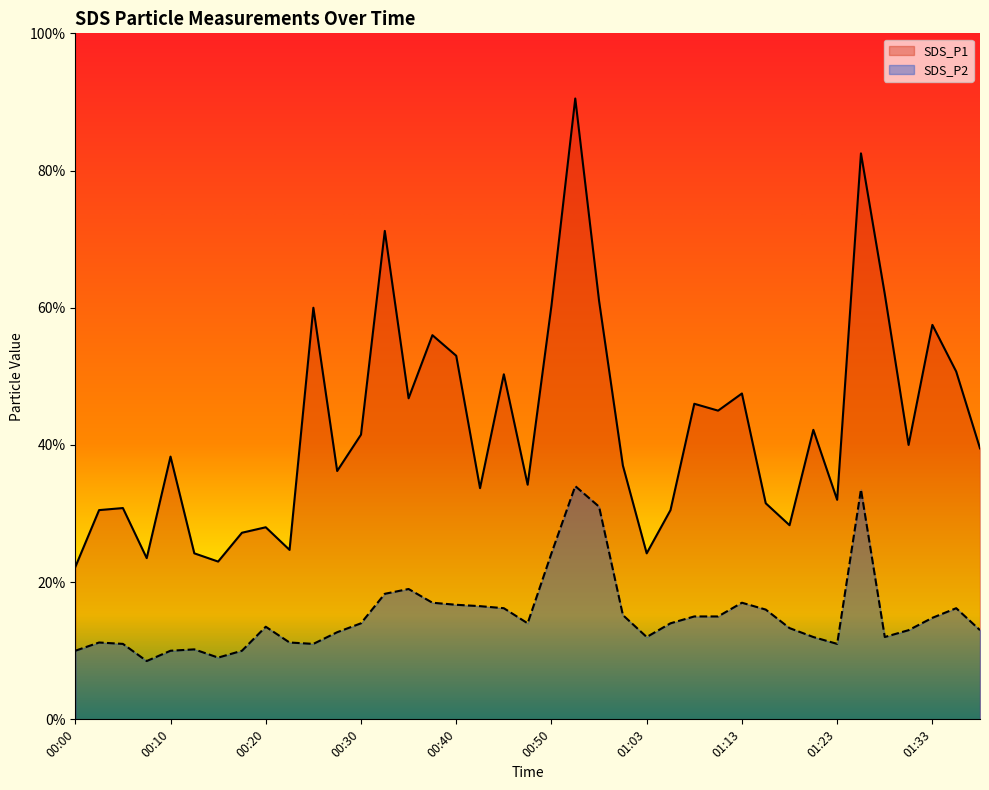

Which series changed the most between 00:15 and 00:32?

SDS_P1